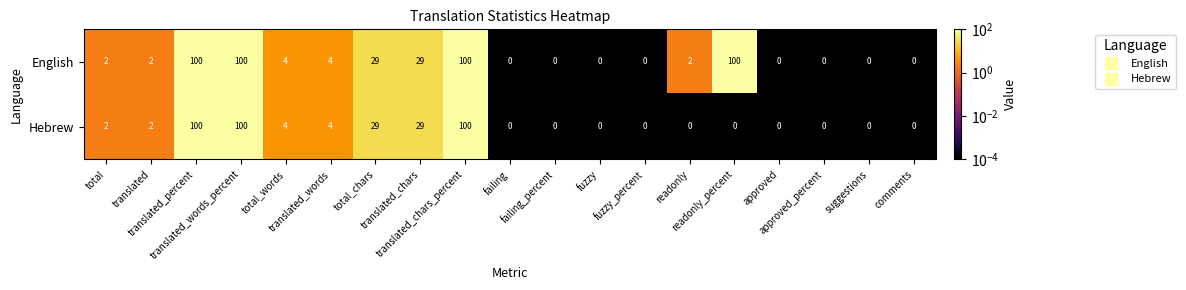

What is the sum of all Hebrew values?

370